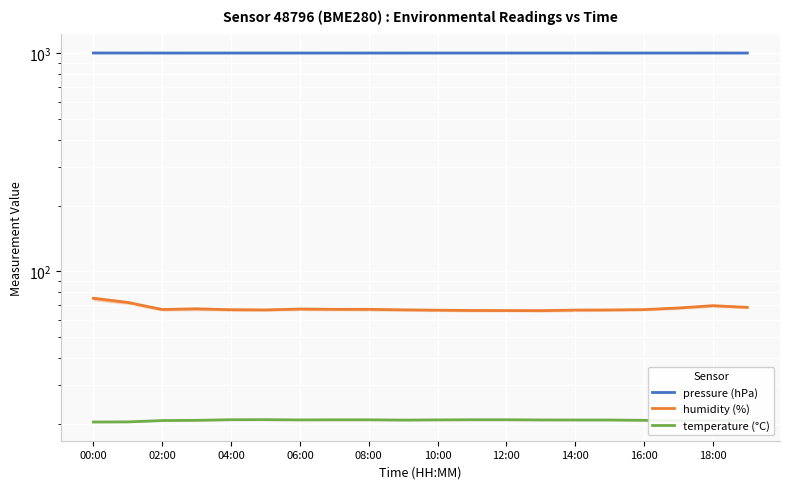

How many data points in pressure (hPa) are above 1001?

11